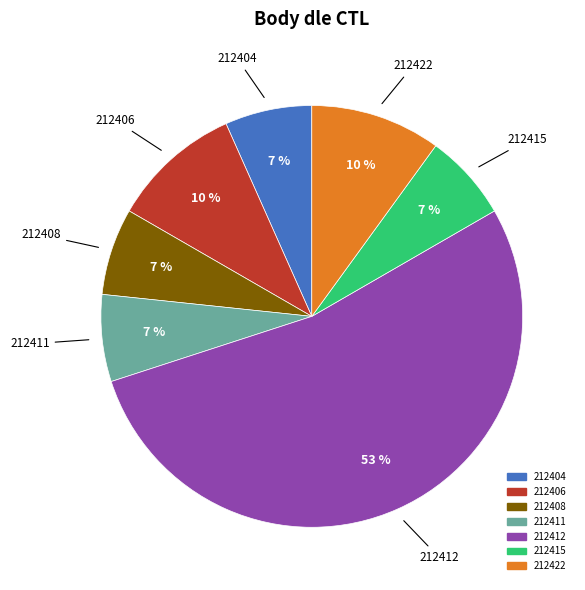

Which slice is the largest?

212412